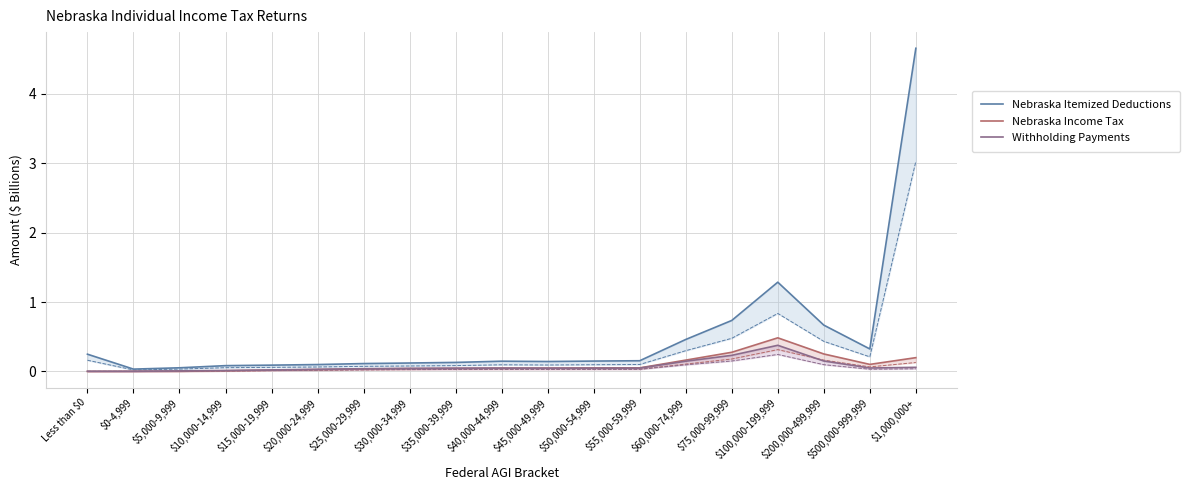

Which series has the largest total across all categories?

Nebraska Itemized Deductions